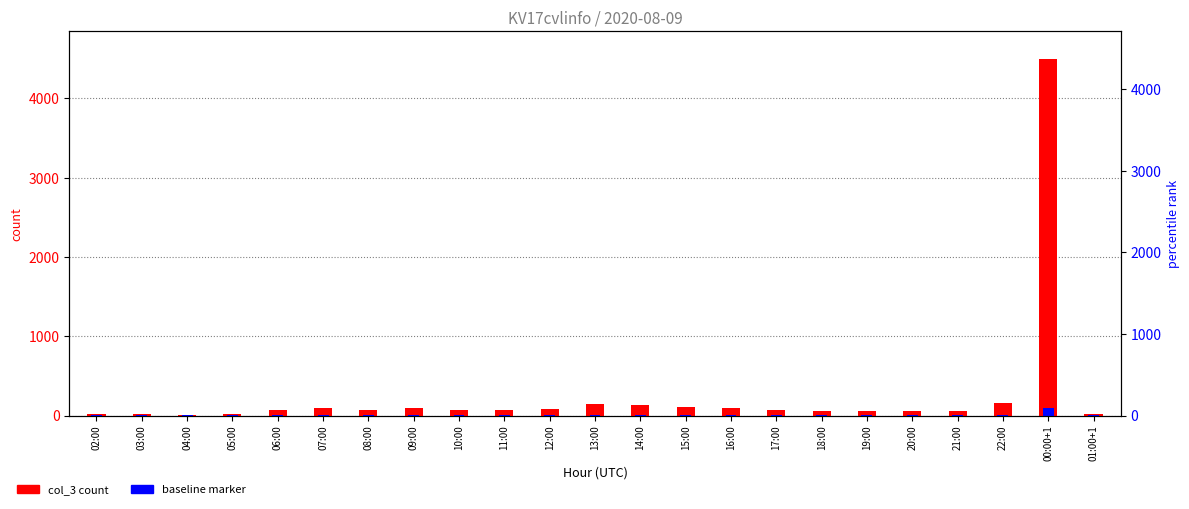

What is the label of the 13th bar from the right?

12:00